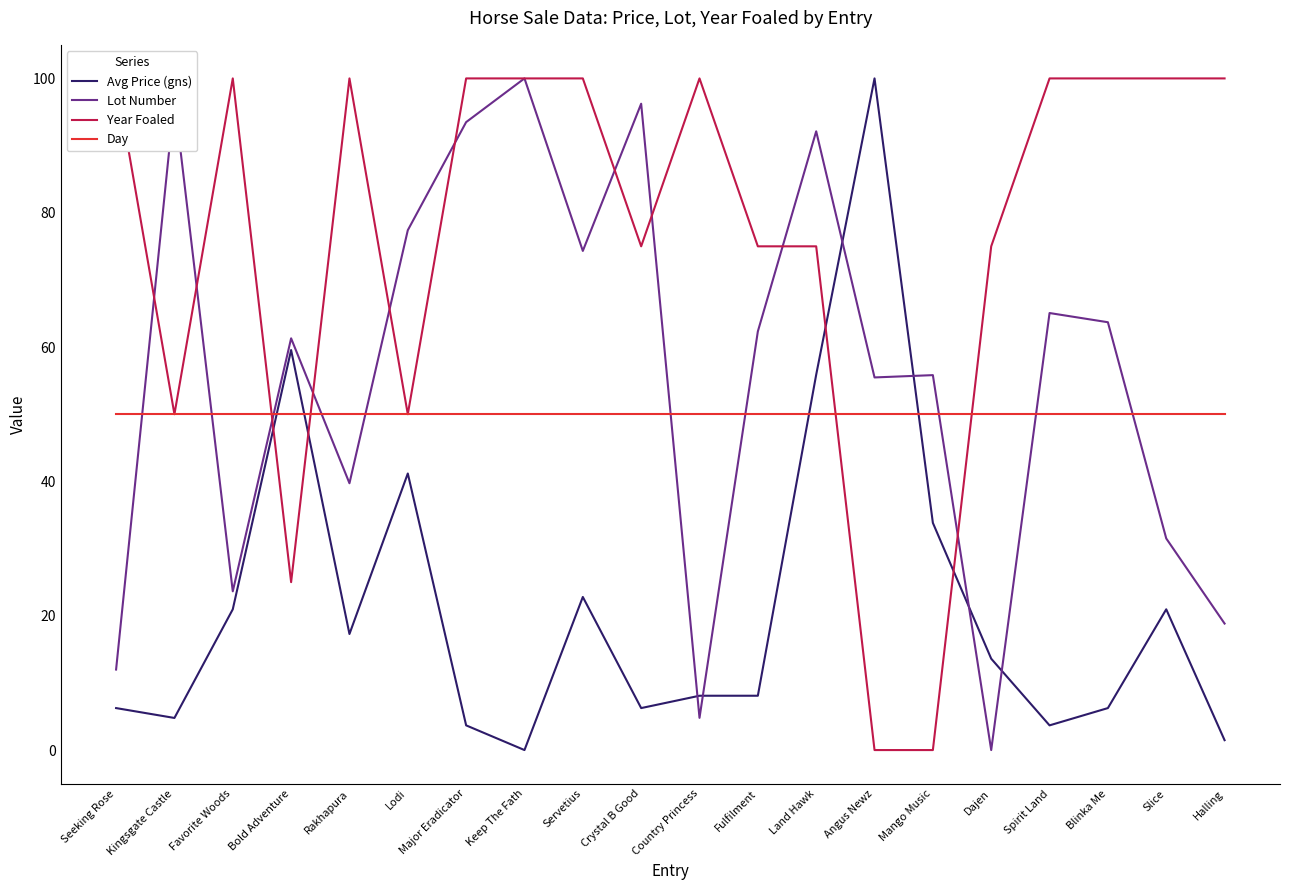

Which series has the largest range (max minus min)?

Avg Price (gns)